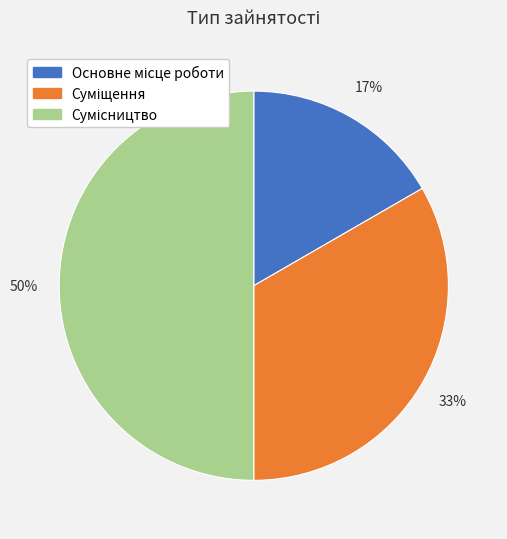

To the nearest percent, what is the average slice percentage?

33%